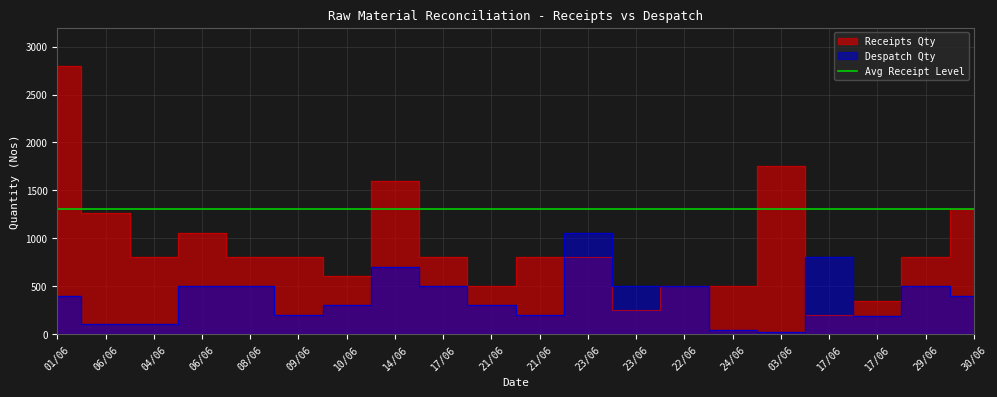

Reading left to right, list all the values displayed in this chart.

Receipts Qty: 01/06=2800	06/06=1258	04/06=800	06/06=1058	08/06=800	09/06=800	10/06=600	14/06=1600	17/06=800	21/06=500	21/06=800	23/06=800	23/06=250	22/06=500	24/06=500	03/06=1750	17/06=200	17/06=340	29/06=800	30/06=1300
Despatch Qty: 01/06=400	06/06=100	04/06=100	06/06=500	08/06=500	09/06=200	10/06=300	14/06=700	17/06=500	21/06=300	21/06=200	23/06=1058	23/06=500	22/06=500	24/06=40	03/06=18	17/06=800	17/06=182	29/06=500	30/06=400